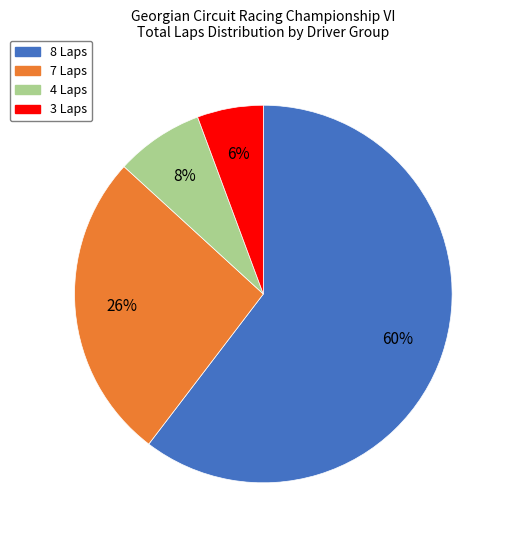

Is there a majority slice in this chart?

Yes